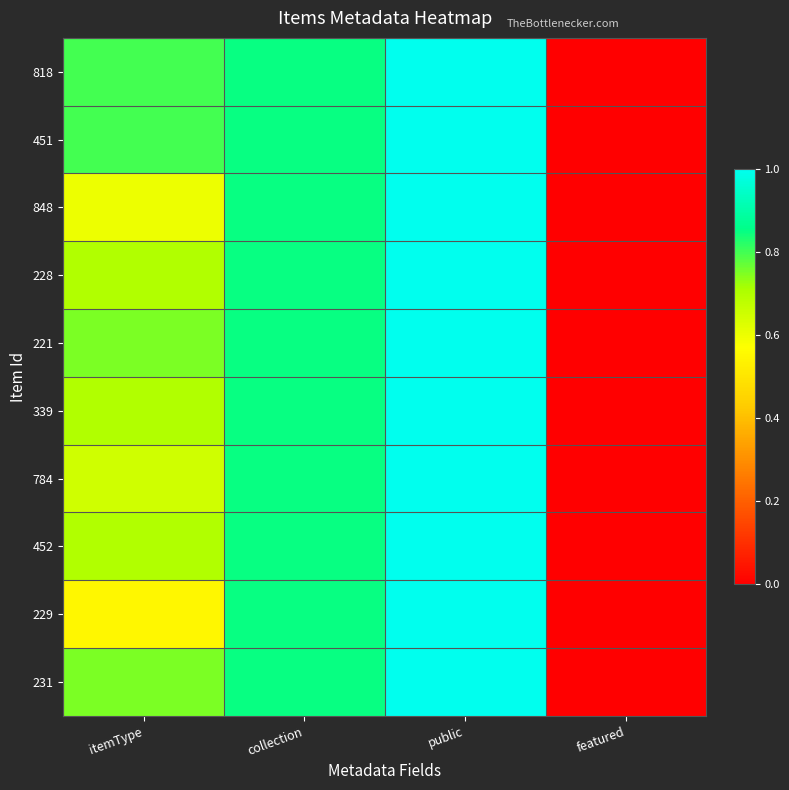

Reading left to right, extract all data points from this chart.

818: itemType=0.8	collection=0.8	public=1.0	featured=0.0
451: itemType=0.8	collection=0.8	public=1.0	featured=0.0
848: itemType=0.6	collection=0.8	public=1.0	featured=0.0
228: itemType=0.7	collection=0.8	public=1.0	featured=0.0
221: itemType=0.8	collection=0.8	public=1.0	featured=0.0
339: itemType=0.7	collection=0.8	public=1.0	featured=0.0
784: itemType=0.7	collection=0.8	public=1.0	featured=0.0
452: itemType=0.7	collection=0.8	public=1.0	featured=0.0
229: itemType=0.6	collection=0.8	public=1.0	featured=0.0
231: itemType=0.8	collection=0.8	public=1.0	featured=0.0